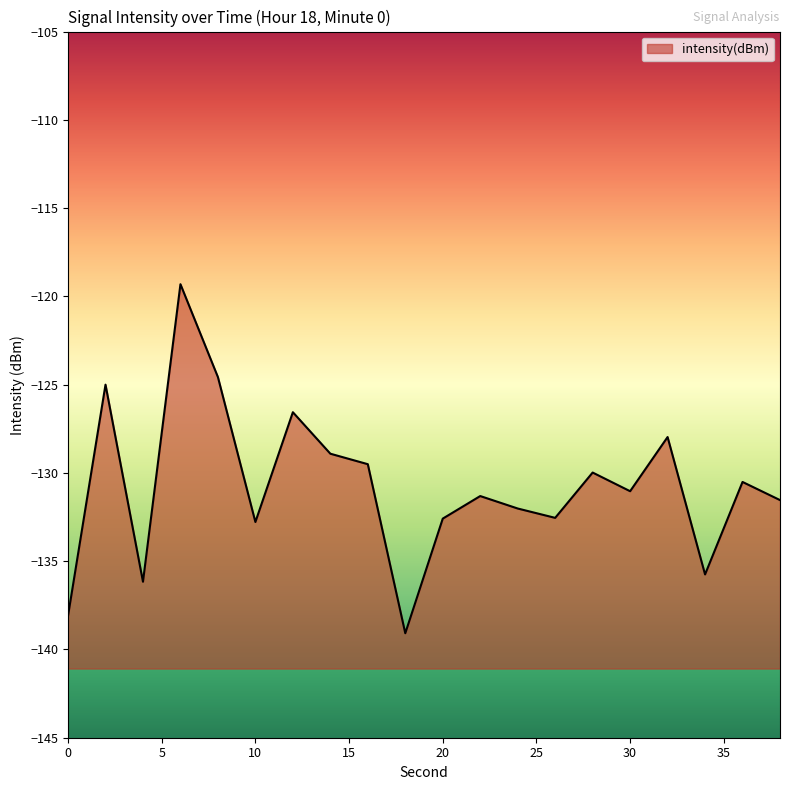

Rank the categories by value from highest to lowest.

6, 8, 2, 12, 32, 14, 16, 28, 36, 30, 22, 38, 24, 26, 20, 10, 34, 4, 0, 18